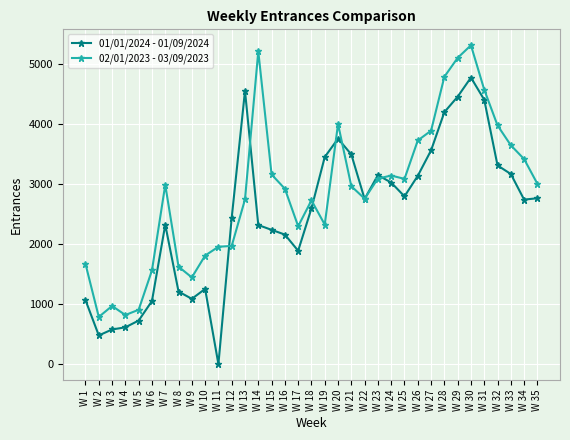

What is the highest value of the 01/01/2024 - 01/09/2024 series?

4779